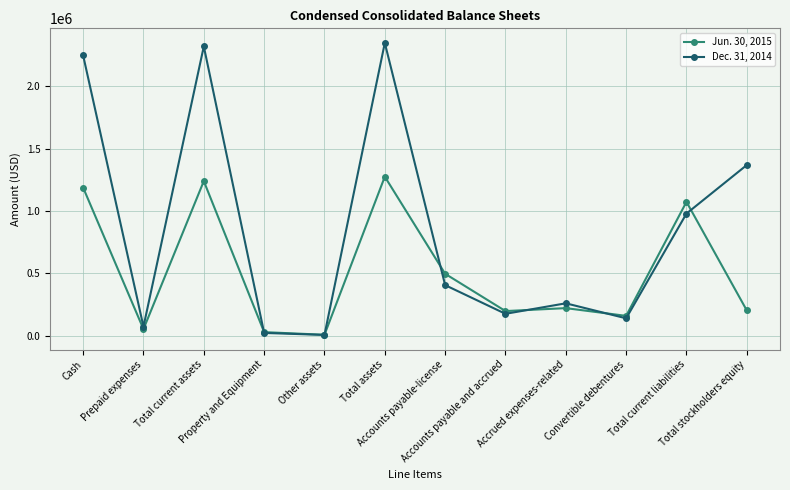

How many interior local peaks does the Dec. 31, 2014 series have?

3